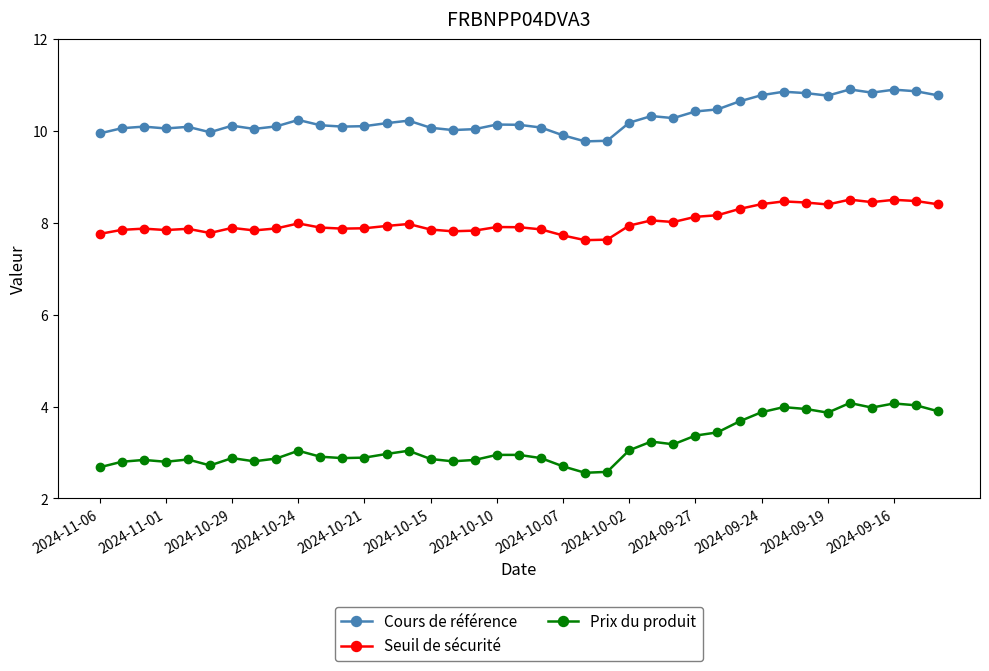

Count the number of categories in the chart.

39